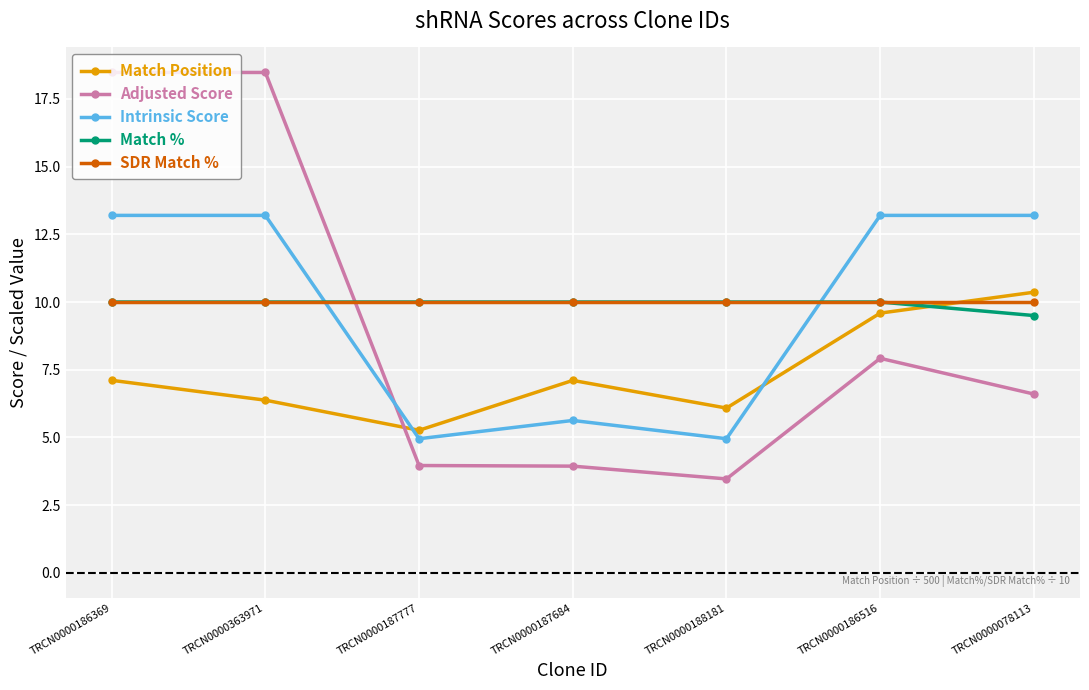

Is it true that Adjusted Score equals 11.6 at TRCN0000186369?

False